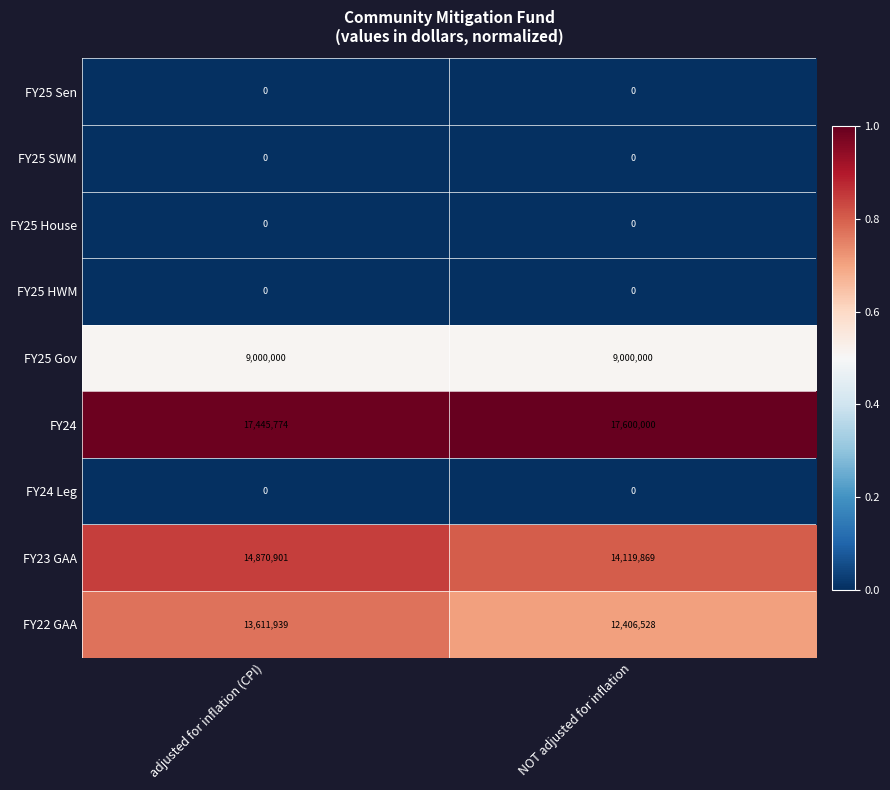

Reading left to right, transcribe all the data shown in this chart.

FY25 Sen: adjusted for inflation (CPI)=0	NOT adjusted for inflation=0
FY25 SWM: adjusted for inflation (CPI)=0	NOT adjusted for inflation=0
FY25 House: adjusted for inflation (CPI)=0	NOT adjusted for inflation=0
FY25 HWM: adjusted for inflation (CPI)=0	NOT adjusted for inflation=0
FY25 Gov: adjusted for inflation (CPI)=9000000	NOT adjusted for inflation=9000000
FY24: adjusted for inflation (CPI)=17445774	NOT adjusted for inflation=17600000
FY24 Leg: adjusted for inflation (CPI)=0	NOT adjusted for inflation=0
FY23 GAA: adjusted for inflation (CPI)=14870901	NOT adjusted for inflation=14119869
FY22 GAA: adjusted for inflation (CPI)=13611939	NOT adjusted for inflation=12406528